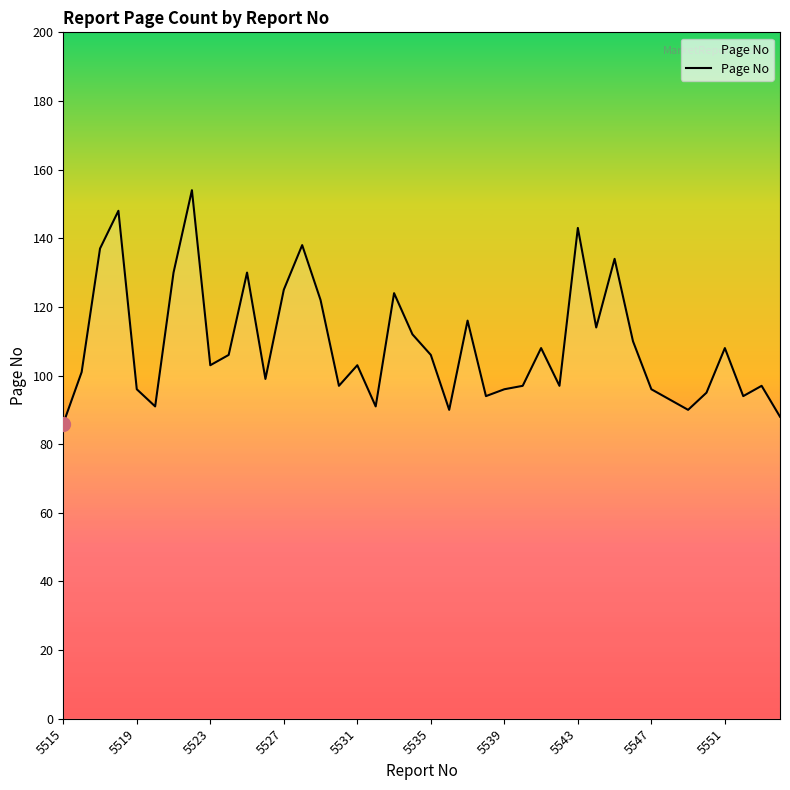

What is the maximum value shown in the chart?

154